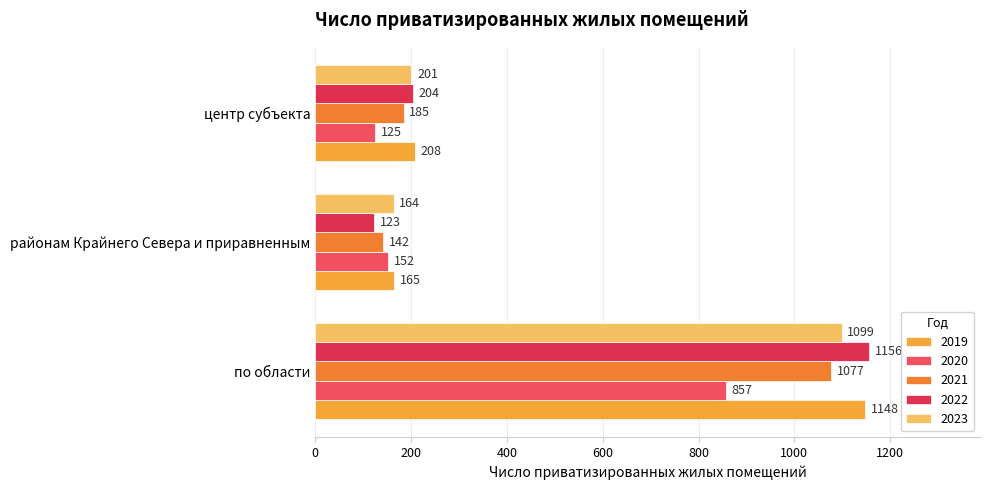

List the labels in order of 2020 value, smallest first.

центр субъекта, районам Крайнего Севера и приравненным, по области